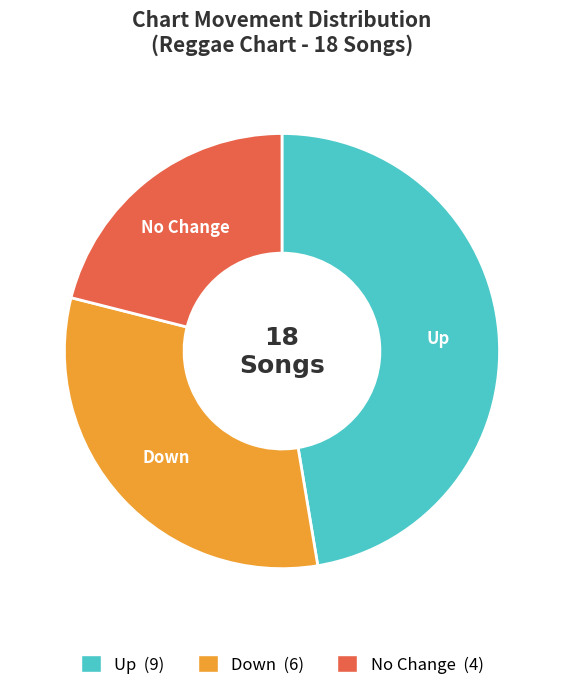

Rank the categories by value from highest to lowest.

Up, Down, No Change